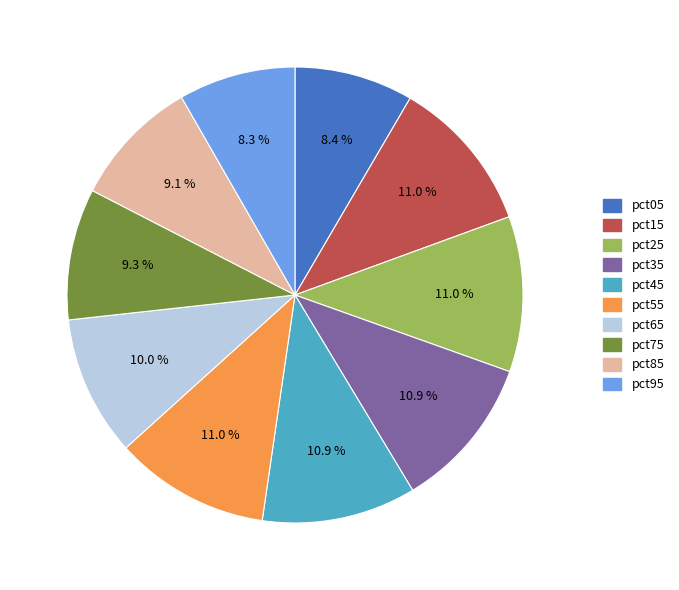

Is there a majority slice in this chart?

No